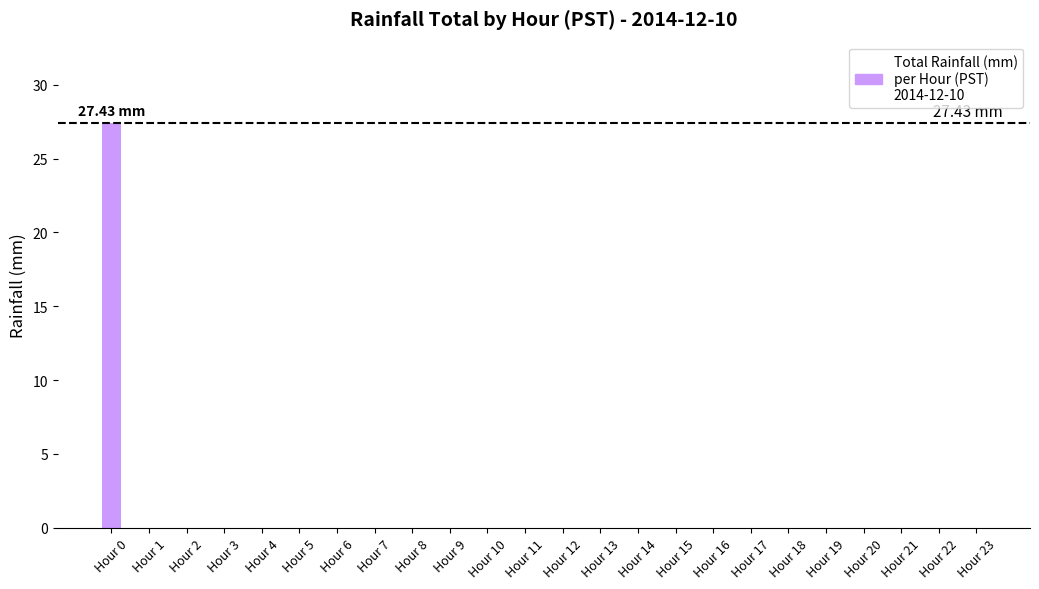

What is the maximum value shown in the chart?

27.4